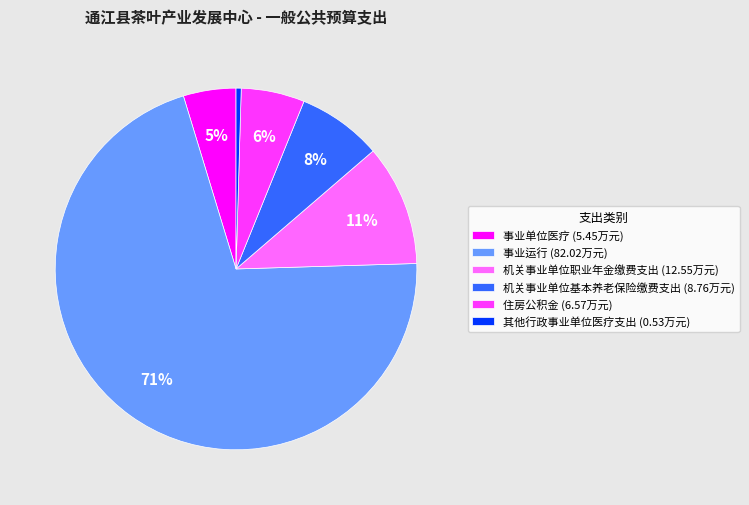

What is the majority slice?

事业运行